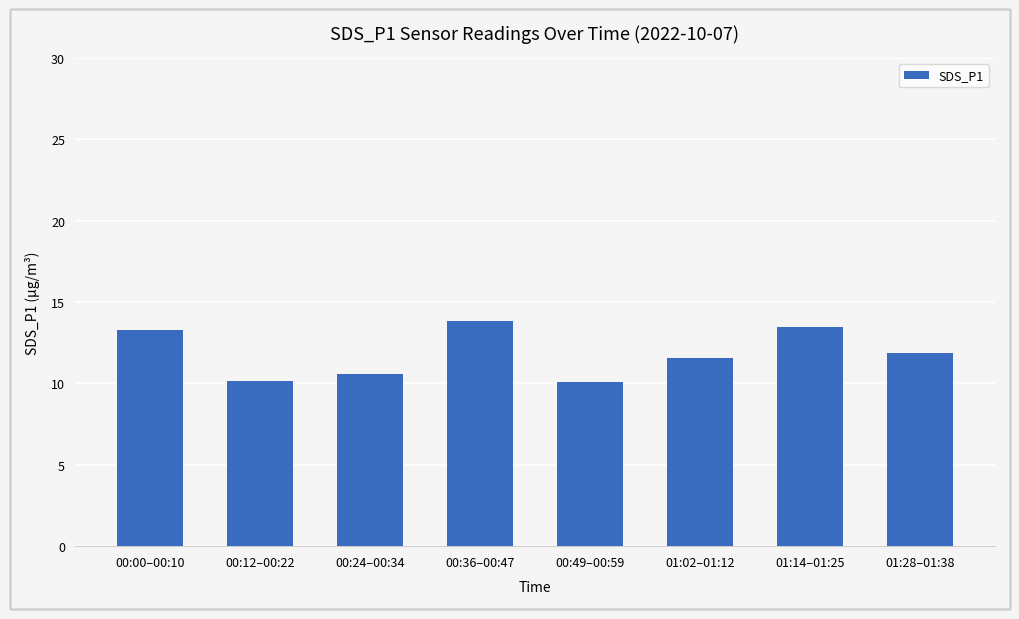

At which label does the data first exceed 11?

00:00–00:10